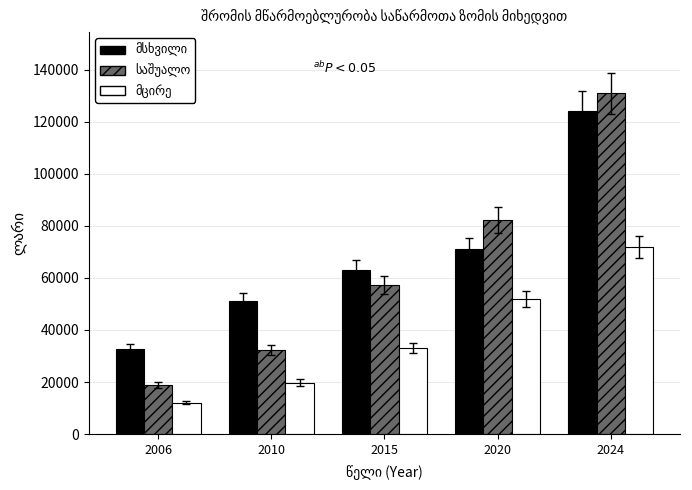

What is the smallest value displayed?

12148